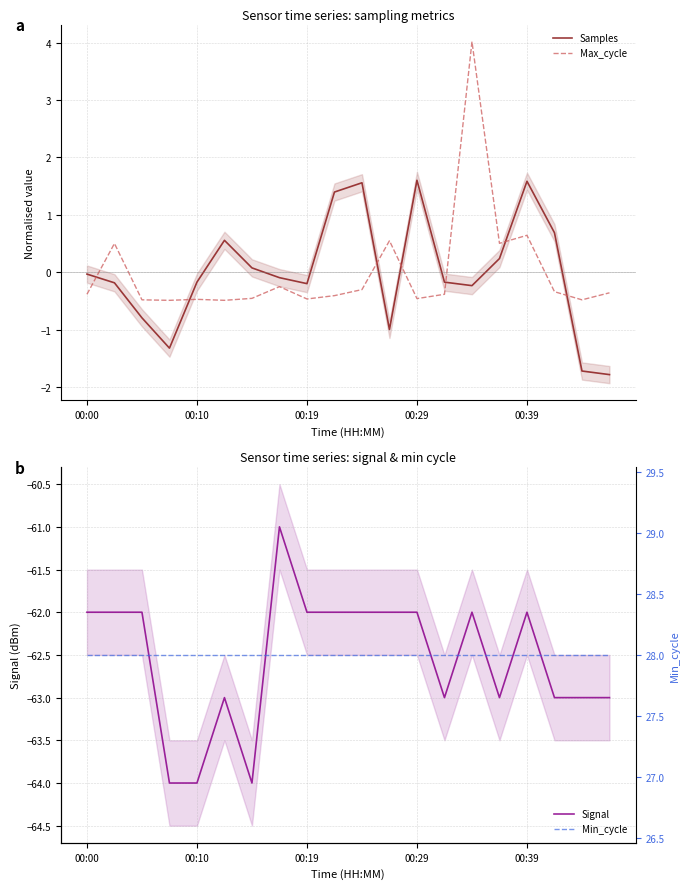

How many categories are shown in the chart?

20